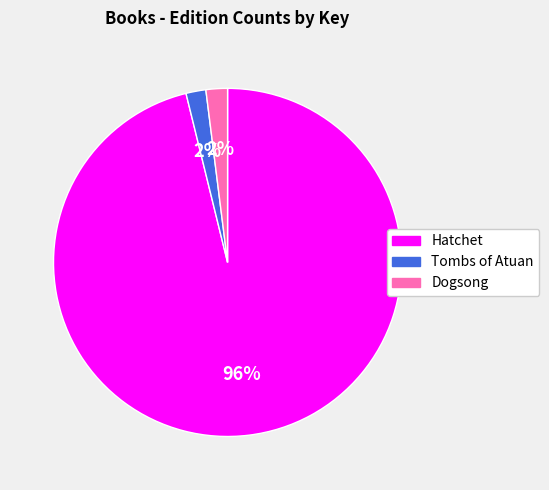

Is Dogsong the majority of the pie?

No